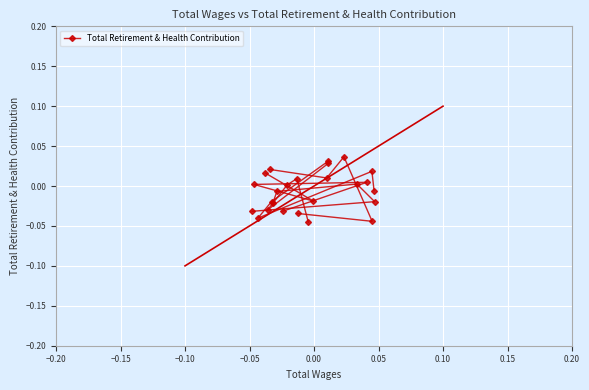

Is this an area chart (filled region under the line)?

No